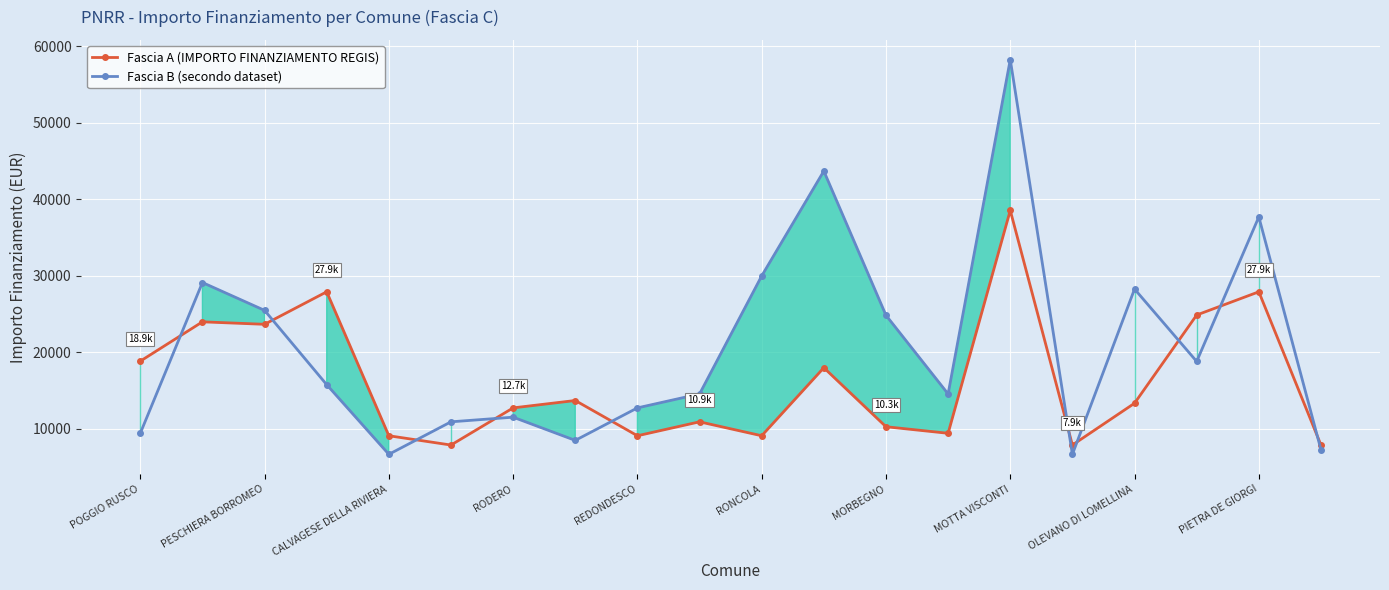

Is this an area chart (filled region under the line)?

No